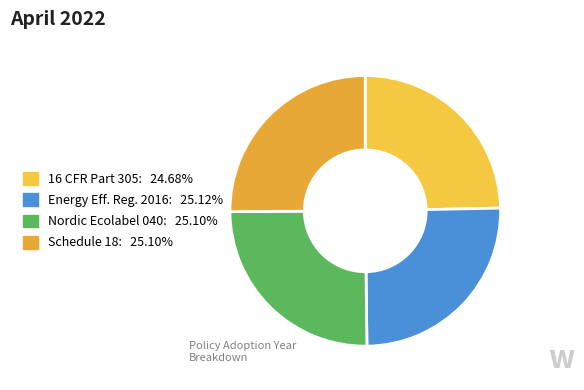

How many segments does this pie chart have?

4